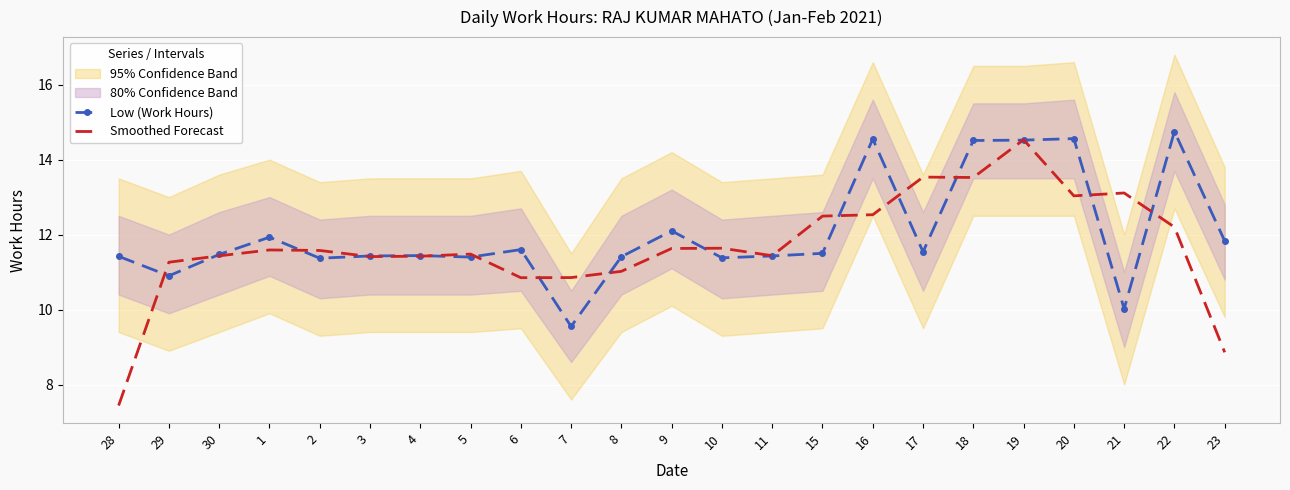

Rank the series by their maximum value, from highest to lowest.

Low (Work Hours), Smoothed Forecast